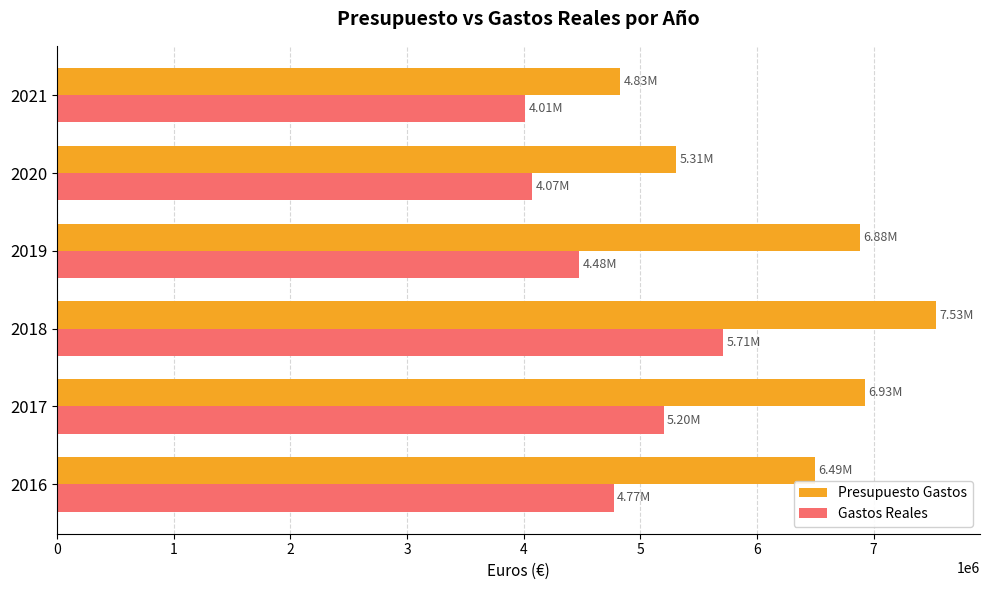

Which series has the widest spread of values?

Presupuesto Gastos